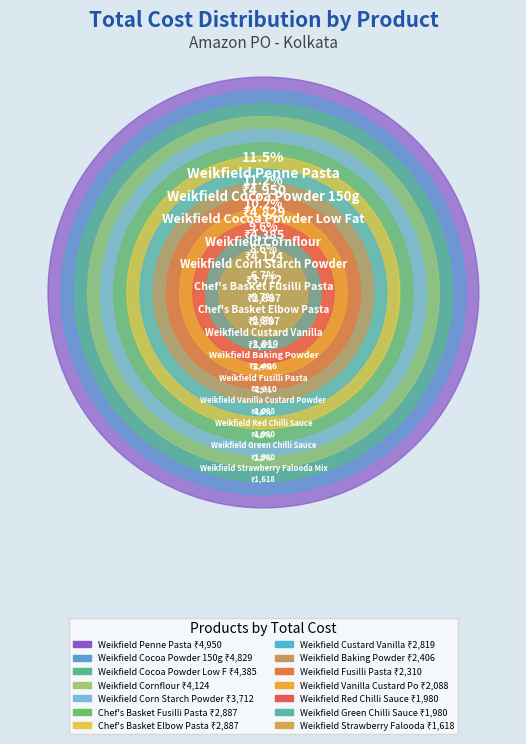

To the nearest percent, what portion does Weikfield Baking Powder represent?

6%